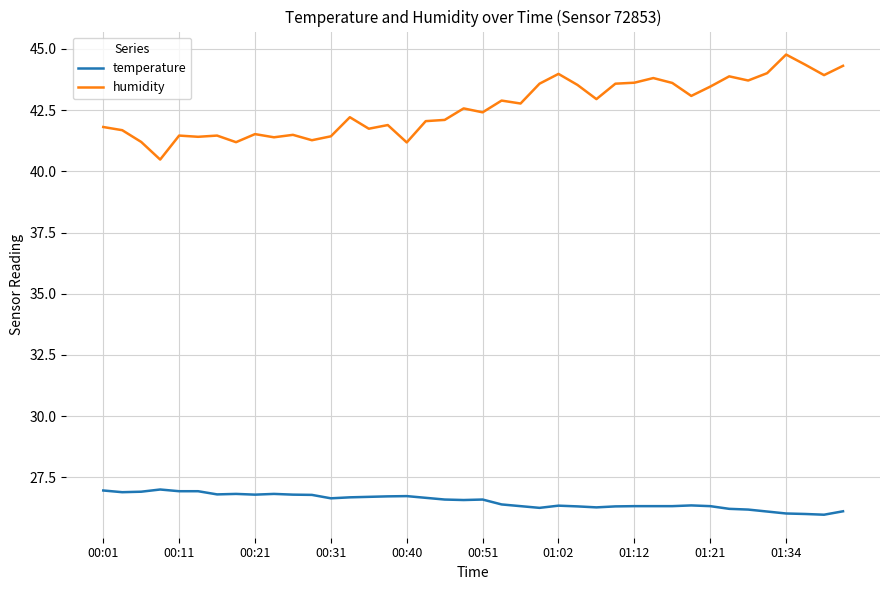

Rank the series by their average value, from lowest to highest.

temperature, humidity